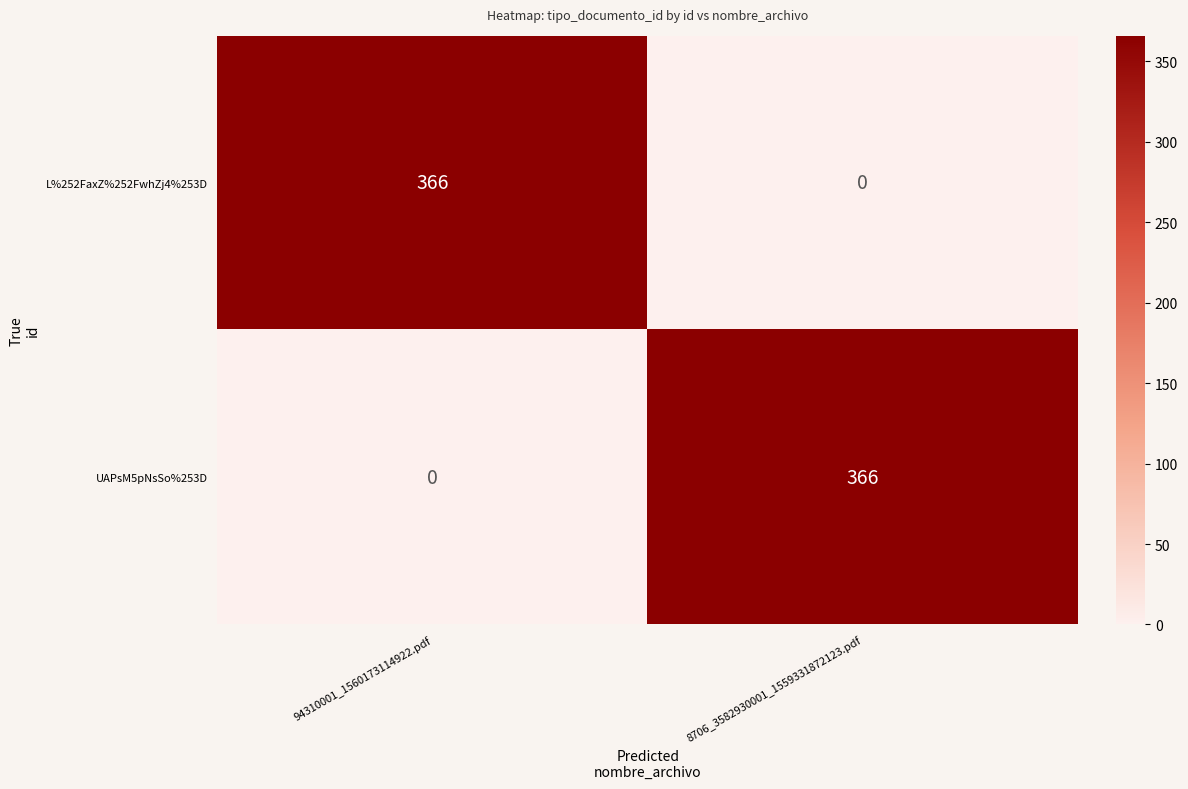

What is the difference between the highest and lowest values at 94310001_1560173114922.pdf?

366